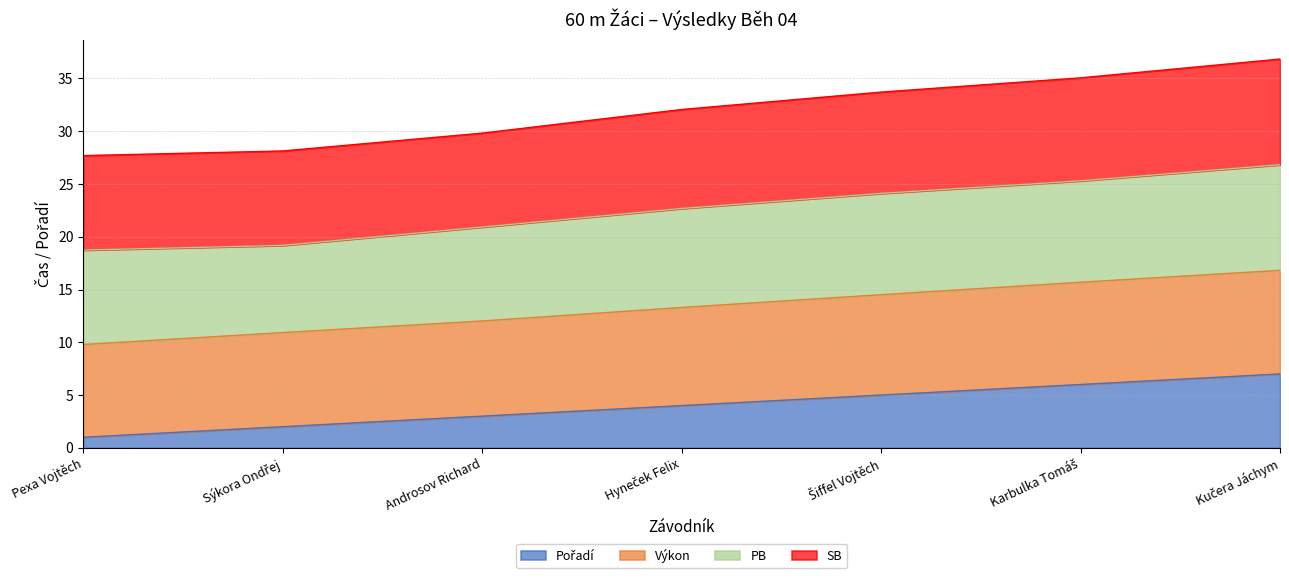

Which series has the largest total across all categories?

Výkon